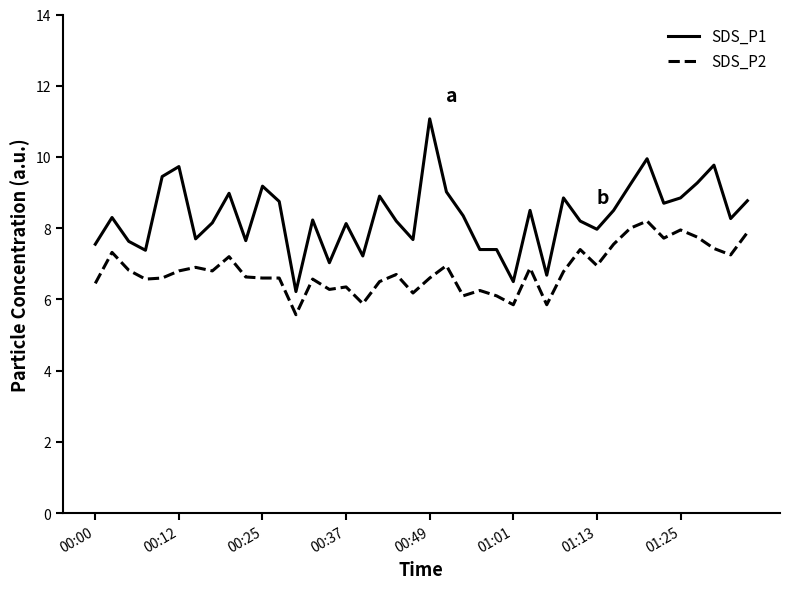

Which series has the largest range (max minus min)?

SDS_P1